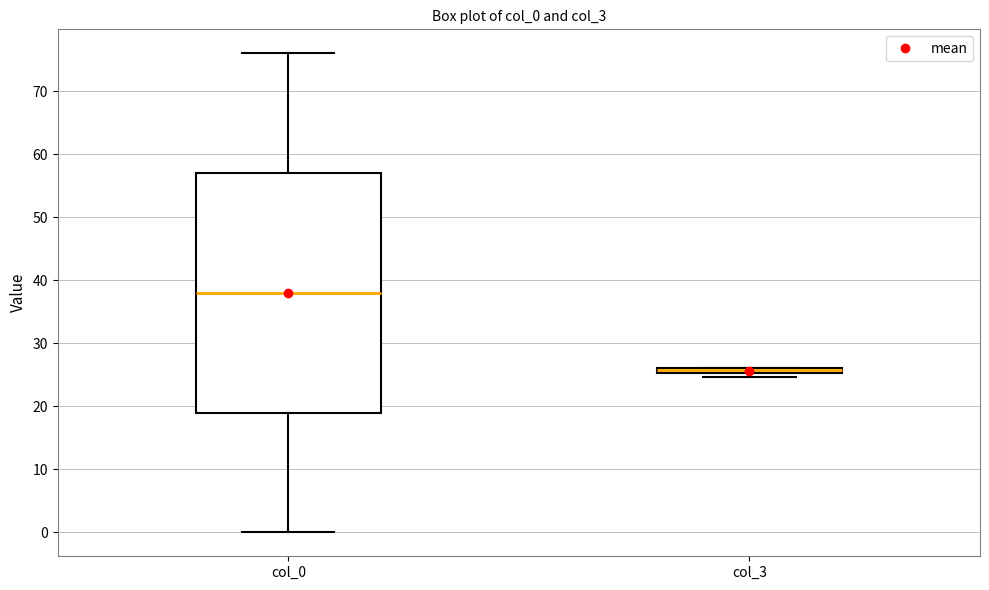

Where is the lower edge of the box for col_3 on the y-axis? The values are not printed on the chart, so give them approximately, as read against the axis.

25